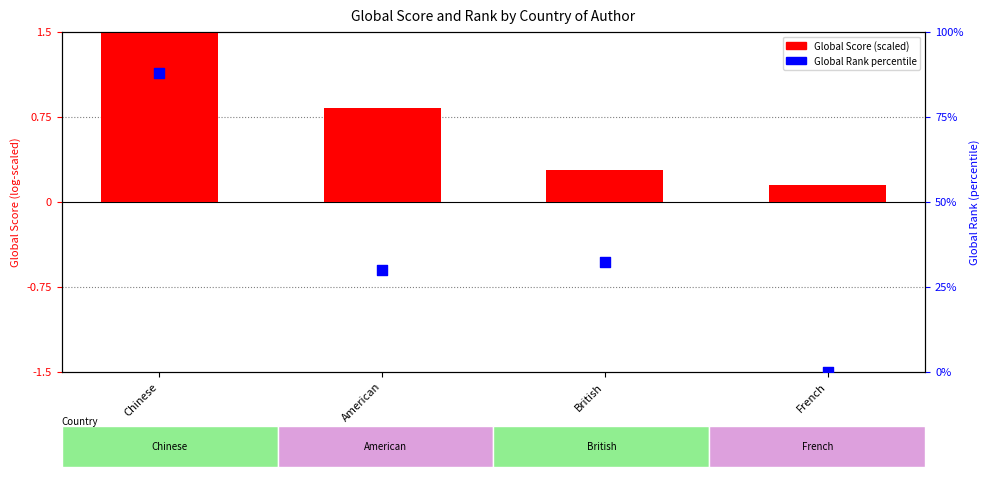

What are all the series names shown in the legend?

Global Score (scaled), Global Rank percentile